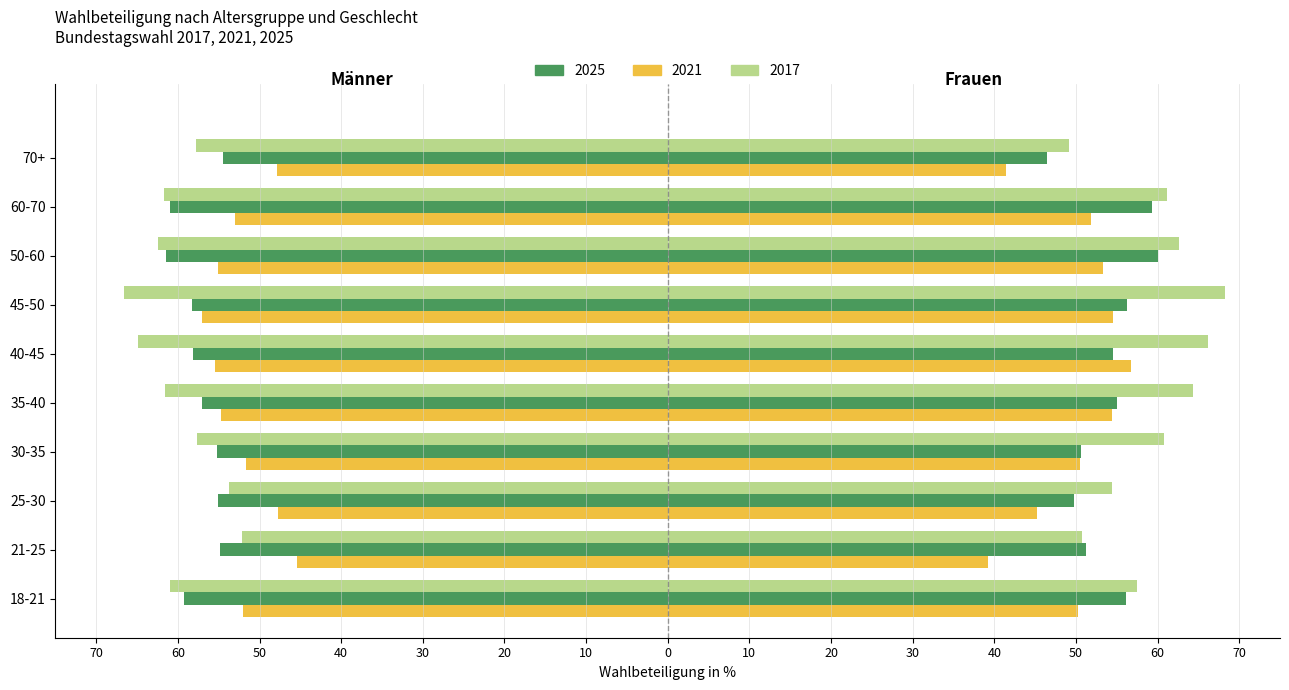

The value of 2021 Männer at 45-50 is -28.4. True or false?

False